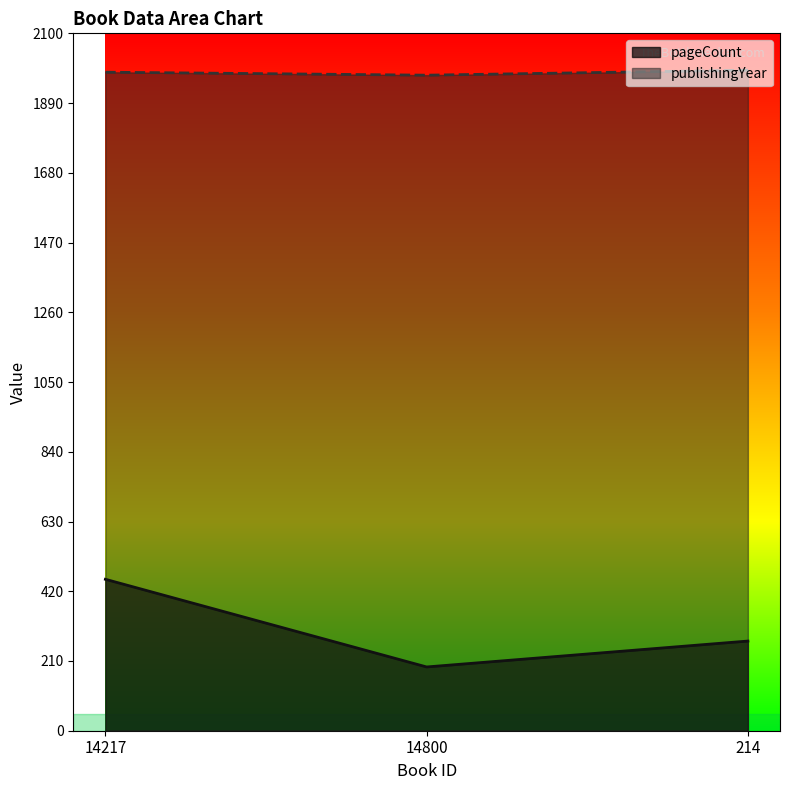

Is the value of publishingYear at 14217 greater than the value of pageCount at 14800?

Yes